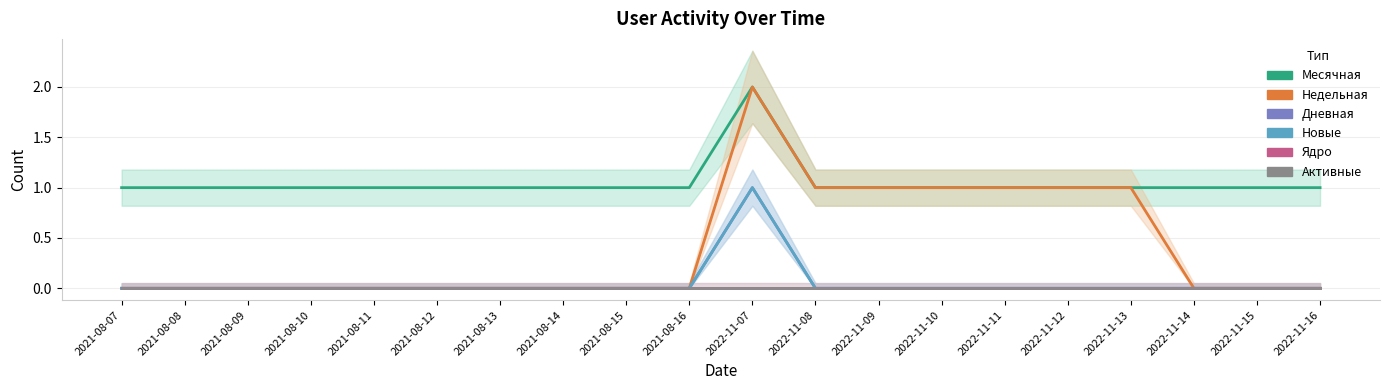

Which series has the widest spread of values?

Недельная